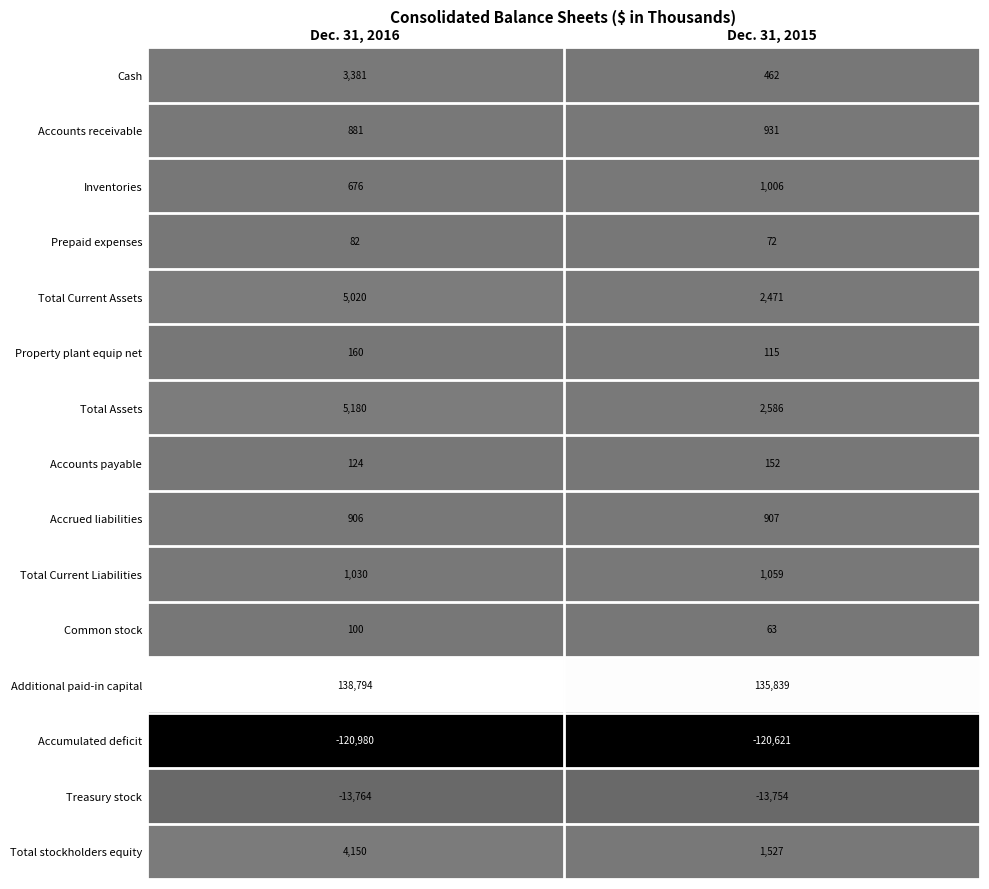

How many distinct data groups are displayed?

15